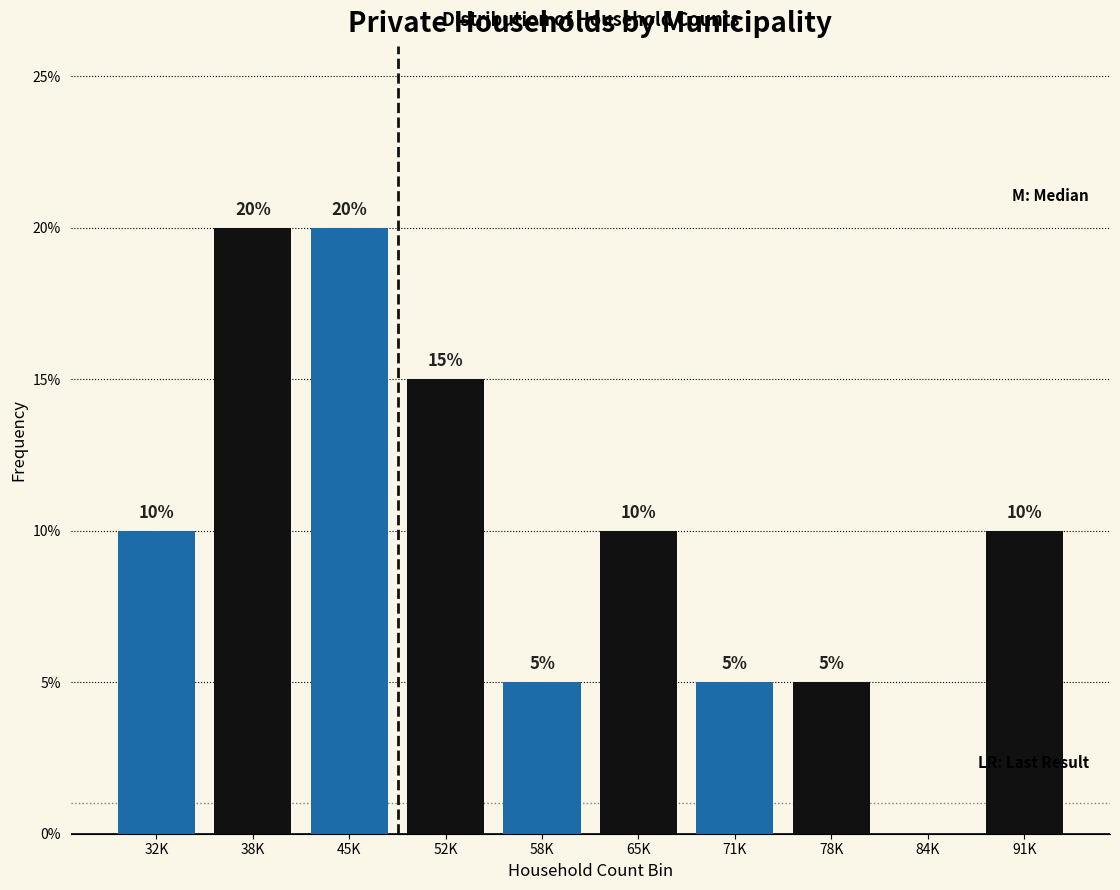

Reading right to left, list all the values displayed in this chart.

91K=10	84K=0	78K=5	71K=5	65K=10	58K=5	52K=15	45K=20	38K=20	32K=10